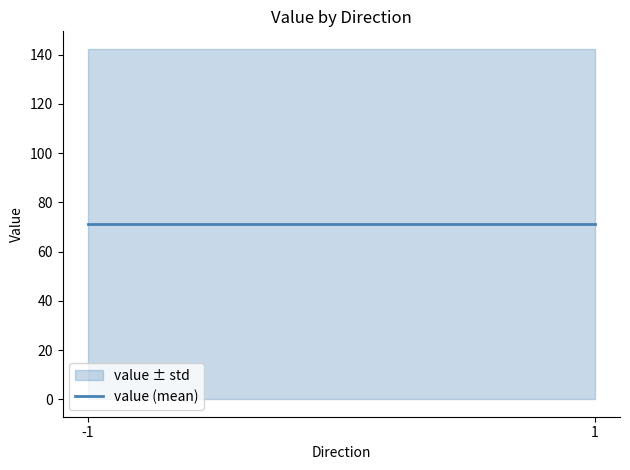

Does the chart have visible grid lines?

No